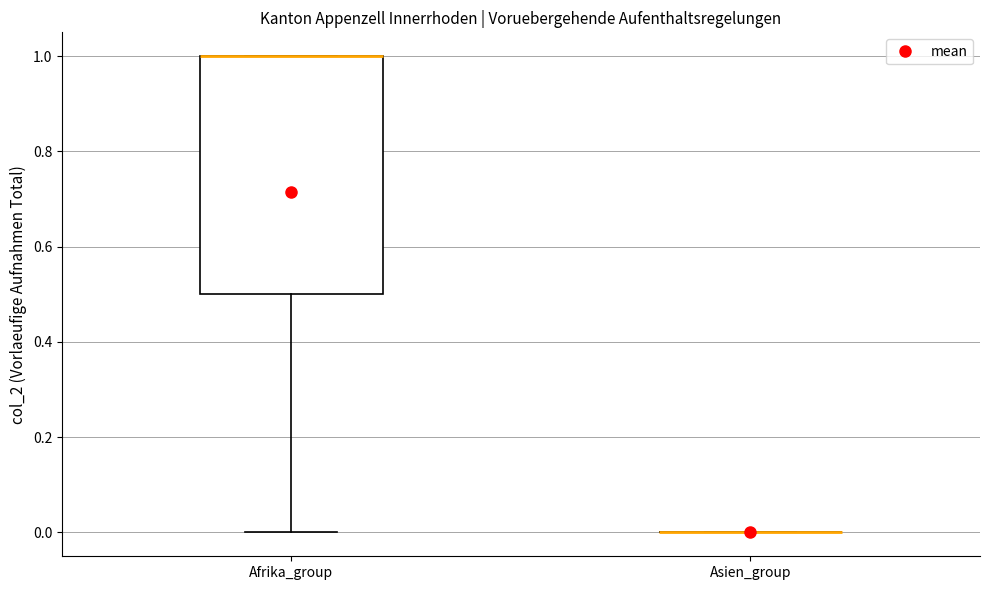

Reading left to right, read every box against the y-axis: the position of its median line, the range the box covers, and the ends of its whiskers. The values are not printed on the chart, so give them approximately, as read against the axis.

Afrika_group: median 1.0 (drawn on the box's upper edge), box 0.5 to 1.0, whiskers 0.0 to 1.0
Asien_group: box collapsed to a line at 0.0, whiskers 0.0 to 0.0